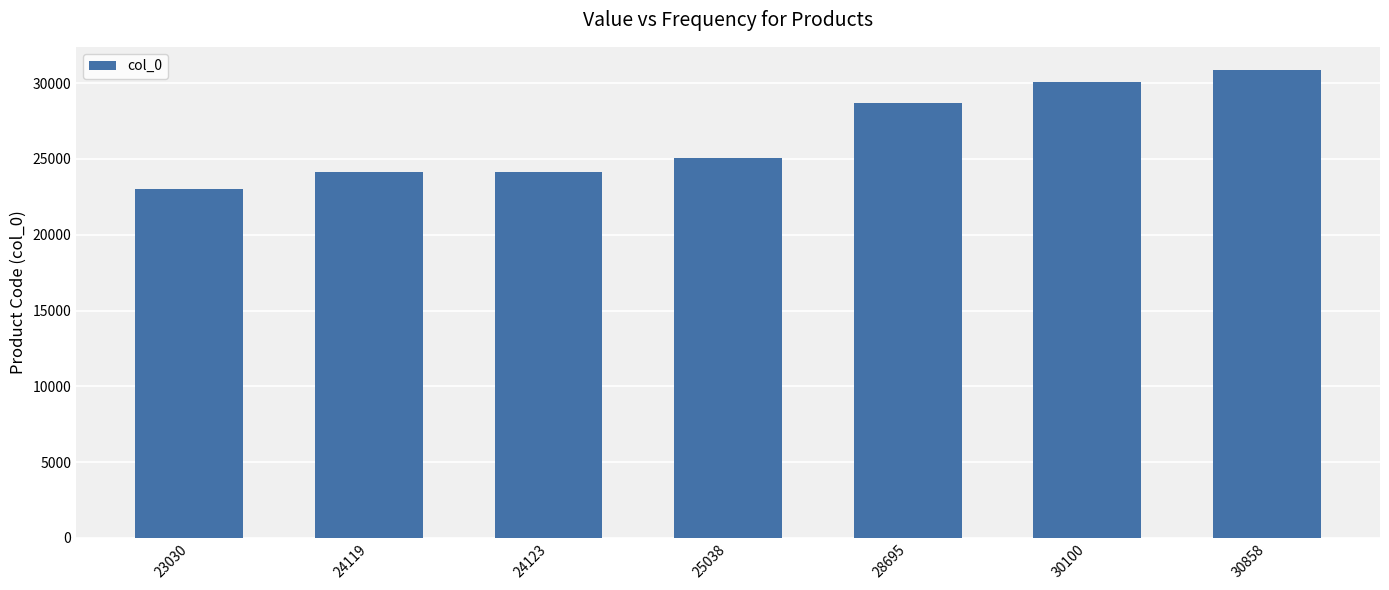

Read the value at 24123, to the nearest 50.

24100